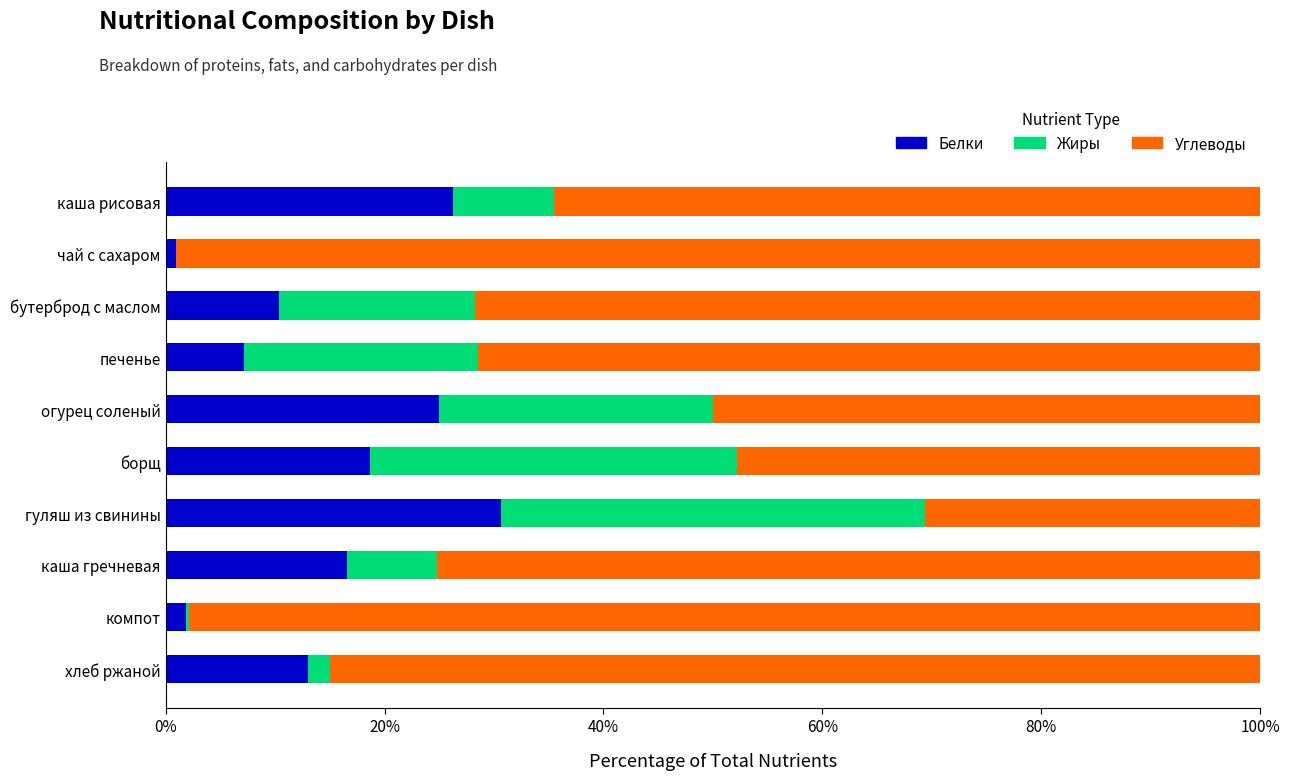

Which category has the highest value in the Белки series?

гуляш из свинины